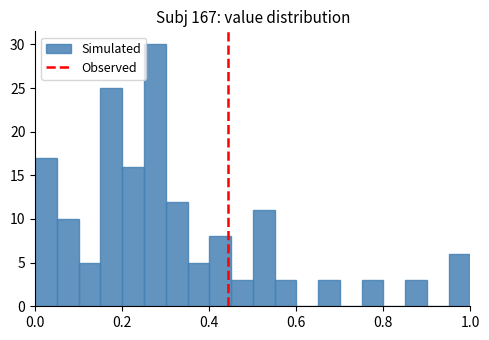

Read against the x-axis, roughly where is the centre of the tallest bar?

0.28